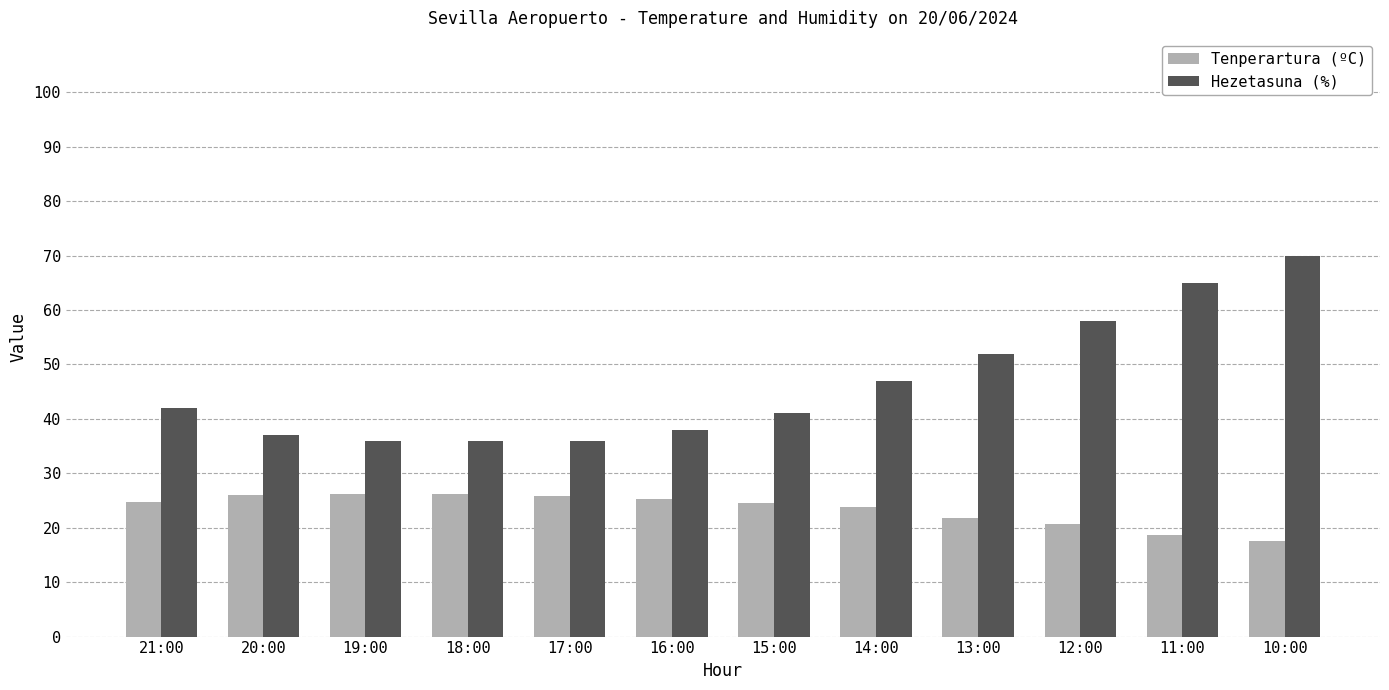

At how many categories does at least one series exceed 24?

12